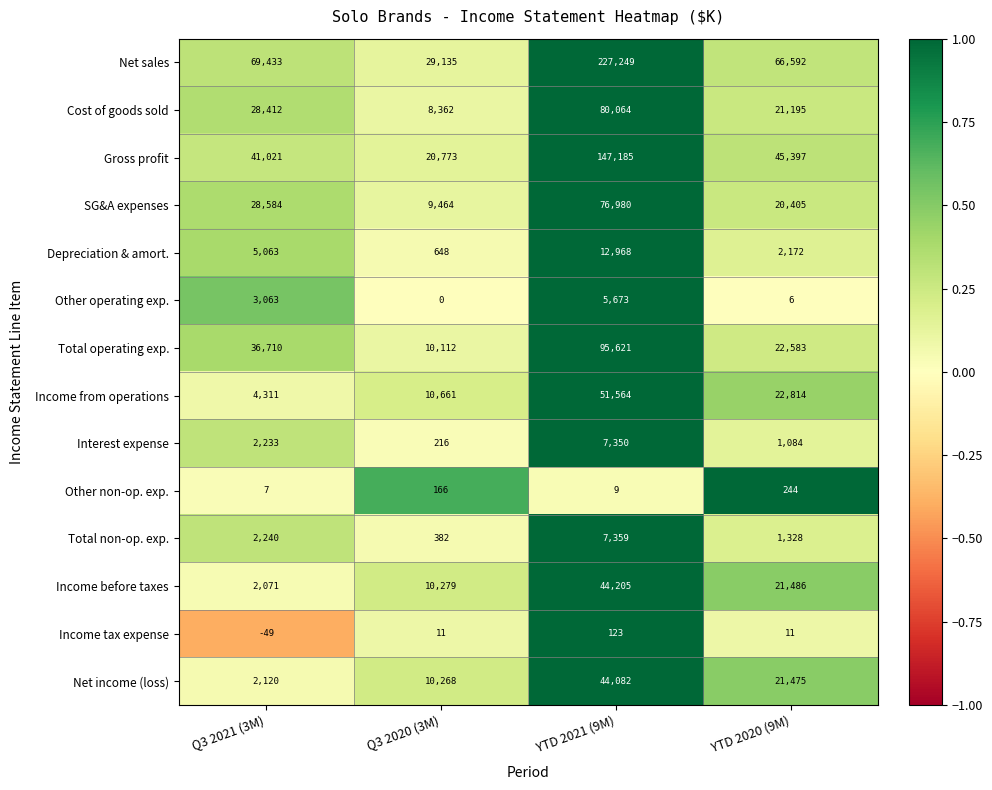

At which category is the sum across all series the highest?

YTD 2021 (9M)